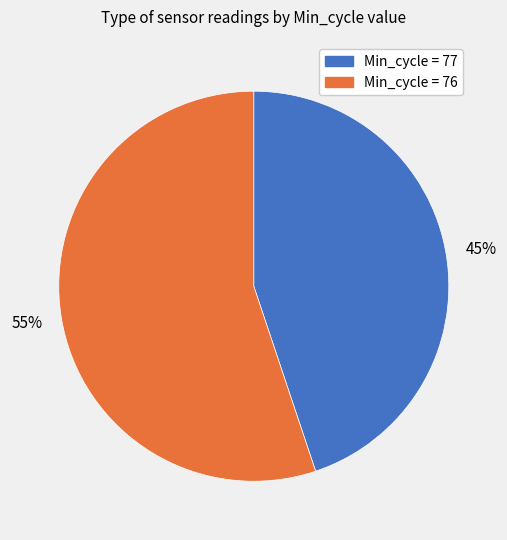

To the nearest percent, what is the difference between the largest and smallest slice percentages?

10%